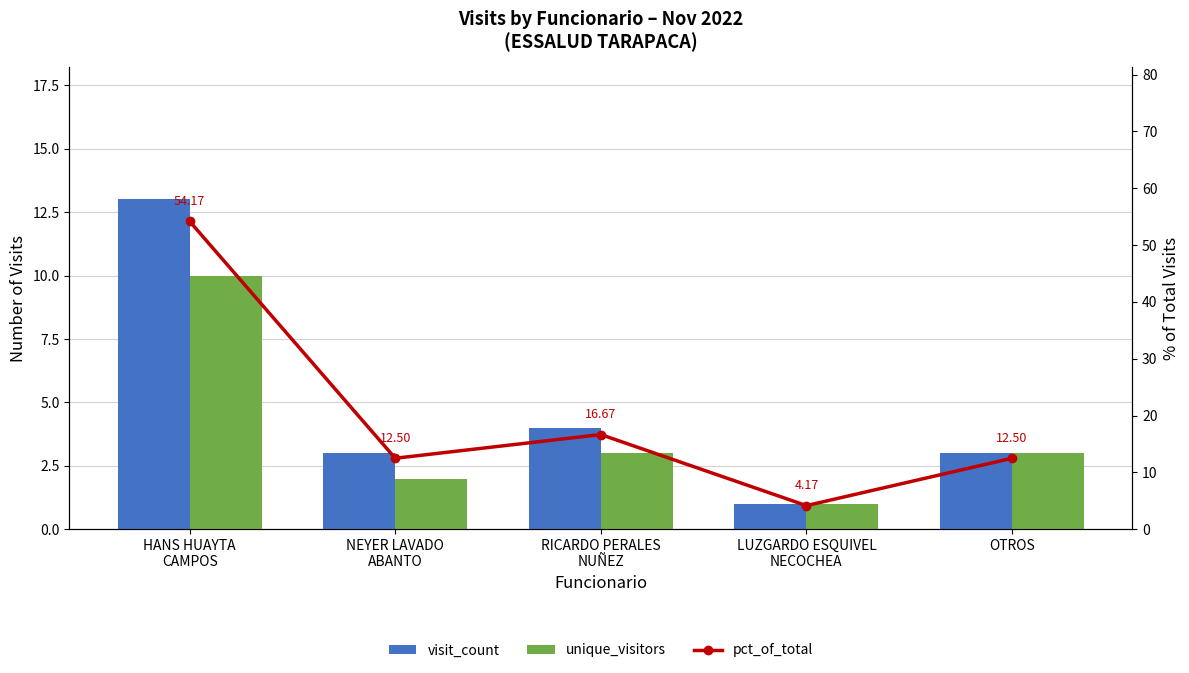

How many values in the visit_count series exceed 3?

2